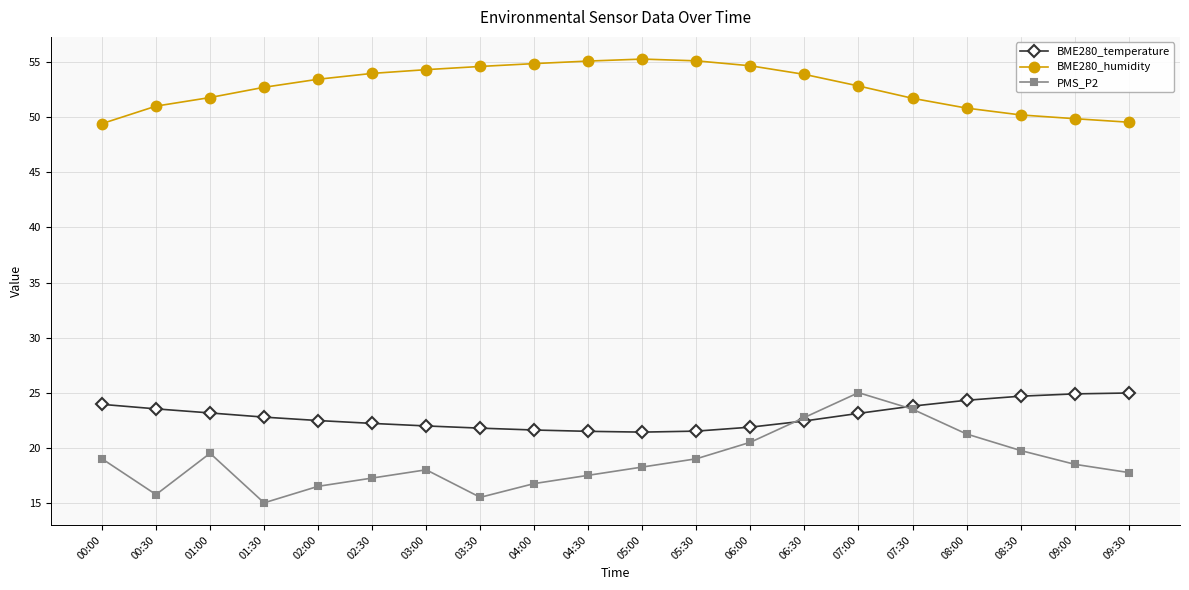

What is the minimum value shown in the chart?

15.0